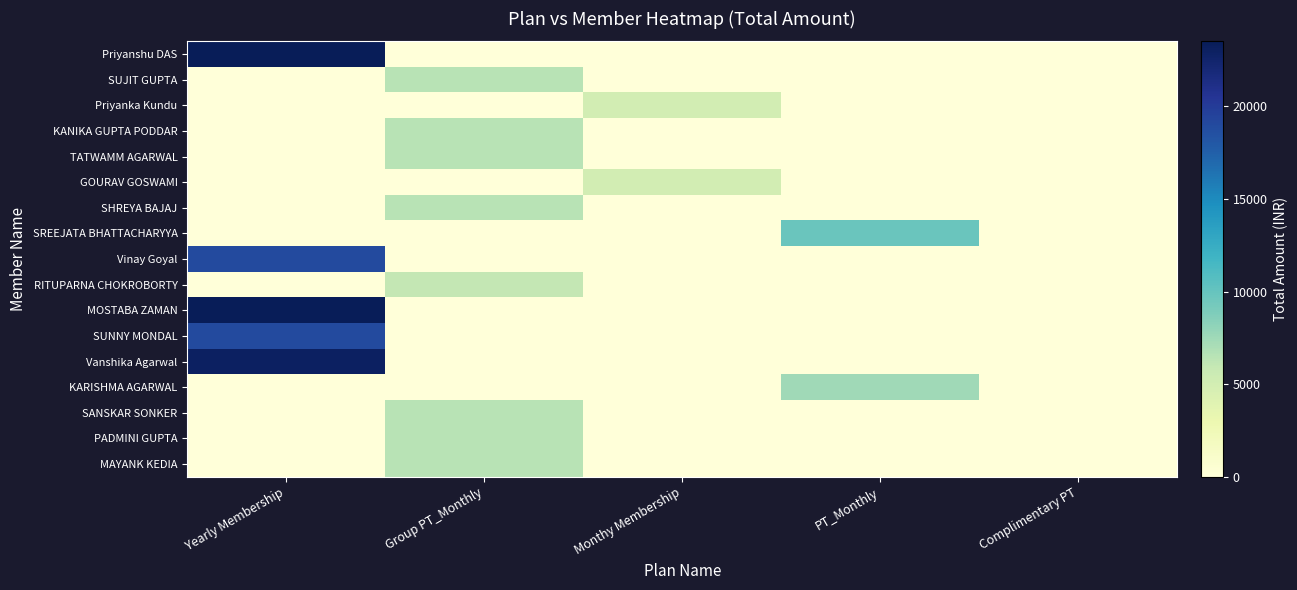

Which series has the largest range (max minus min)?

Priyanshu DAS